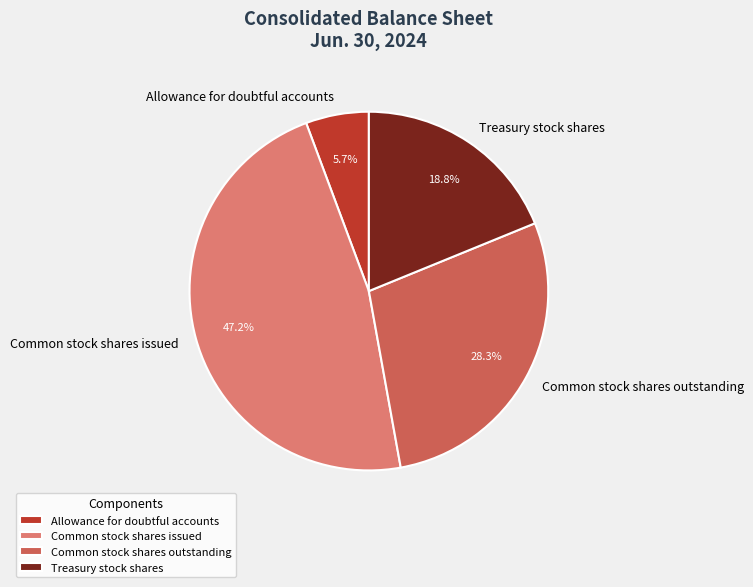

To the nearest percent, what portion does Common stock shares outstanding represent?

28%